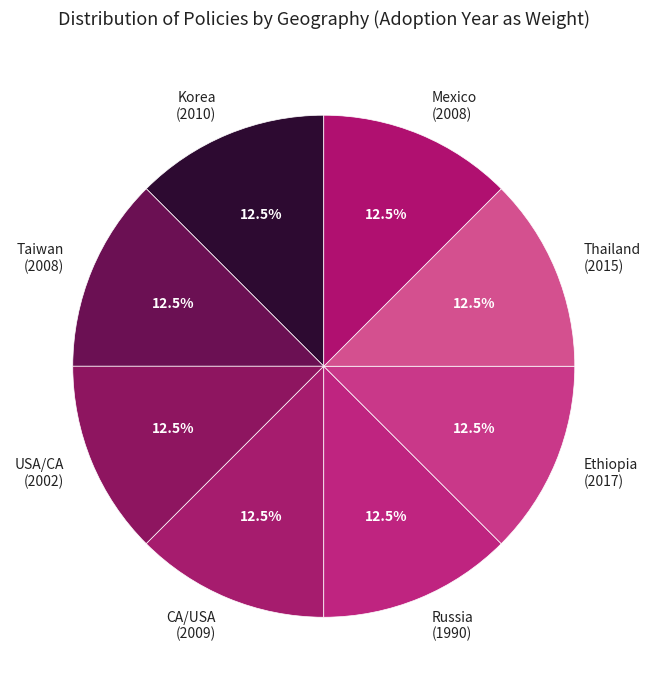

Count the number of slices in the pie.

8